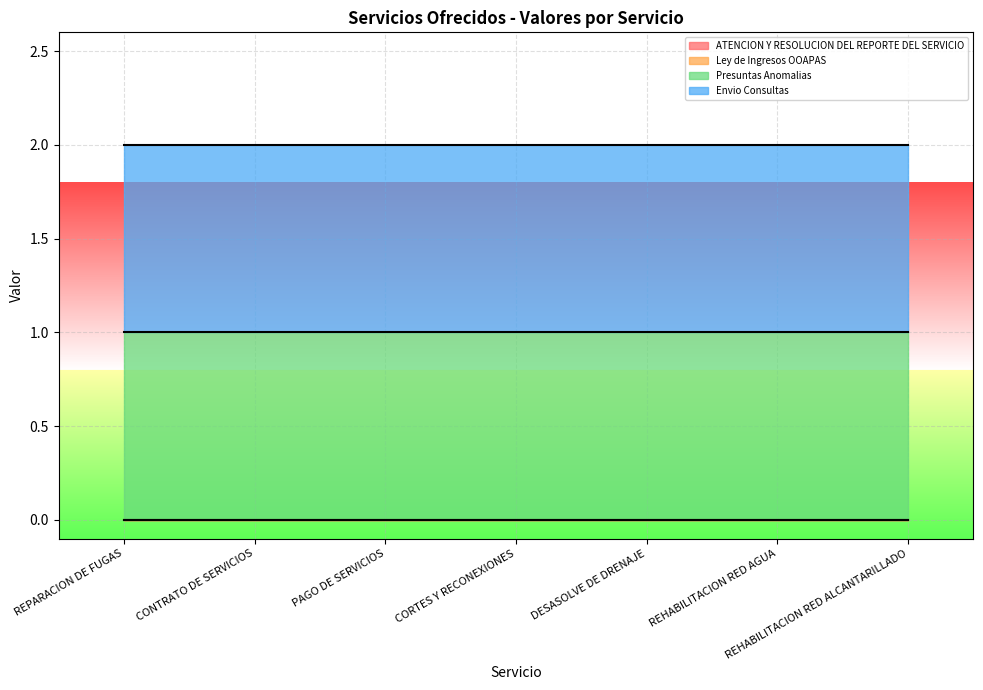

Read the Presuntas Anomalias value at REPARACION DE FUGAS.

1